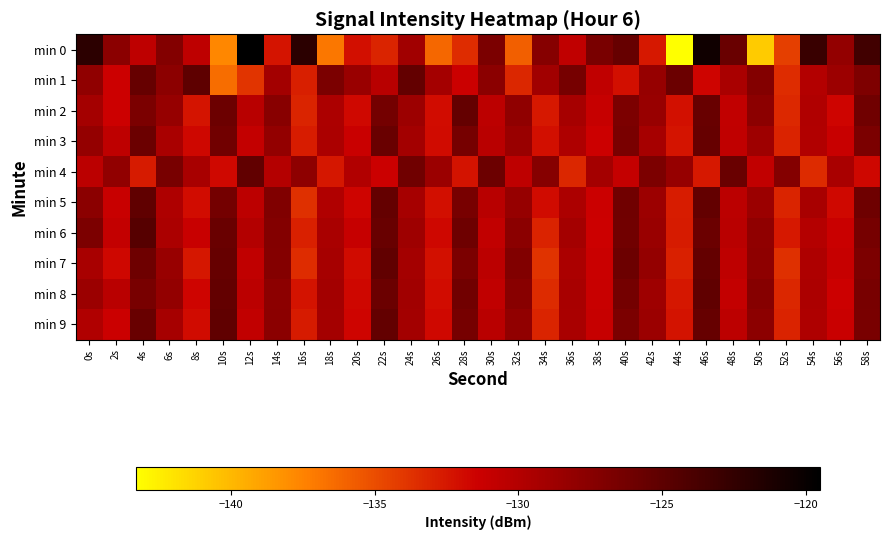

Between 22s and 40s, which series saw the biggest shift?

min 0